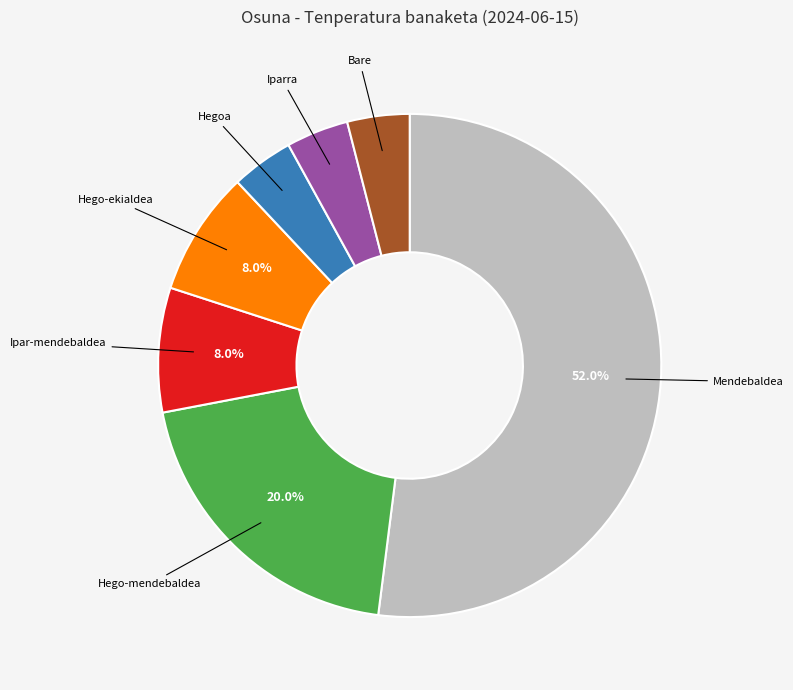

Which category has the biggest portion of the pie?

Mendebaldea